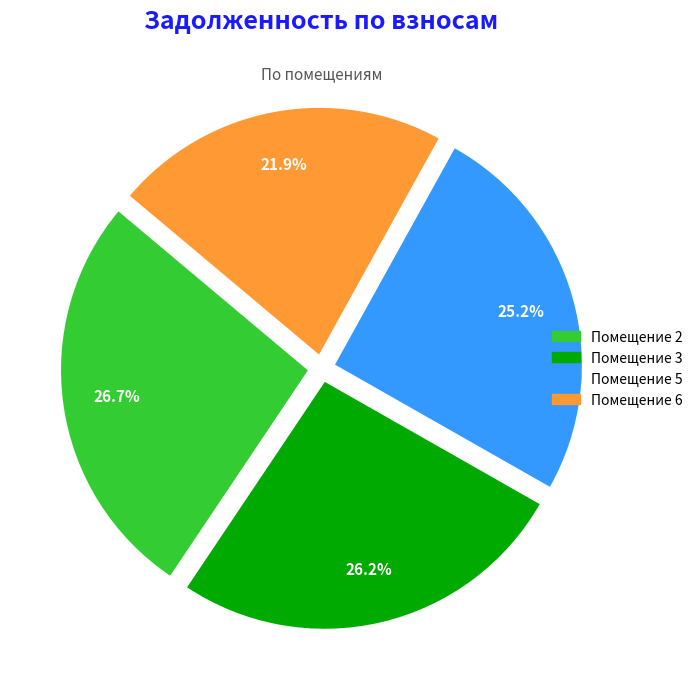

To the nearest percent, what is the average slice percentage?

25%